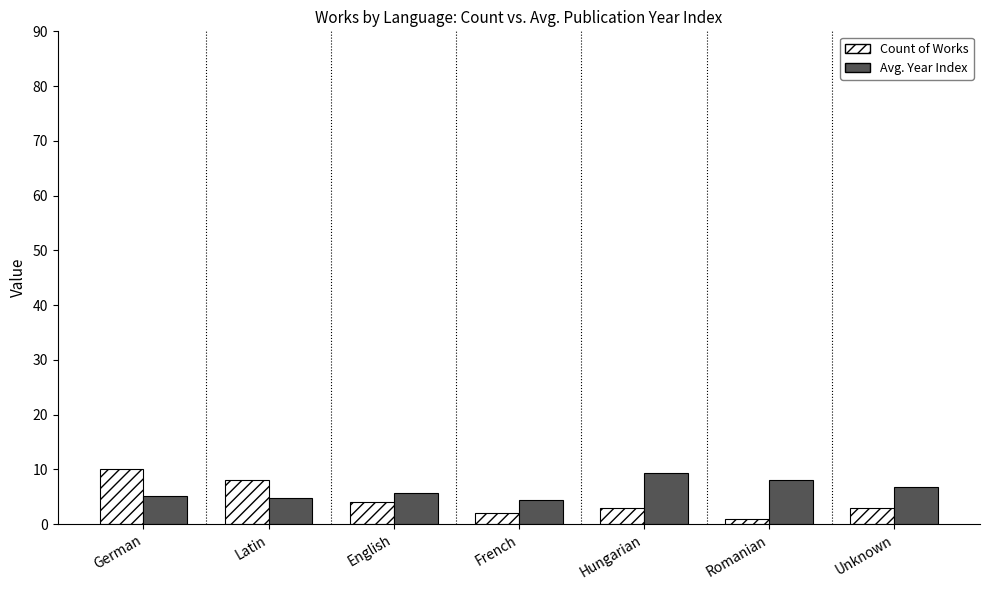

What is the total value across all series at German?

15.1